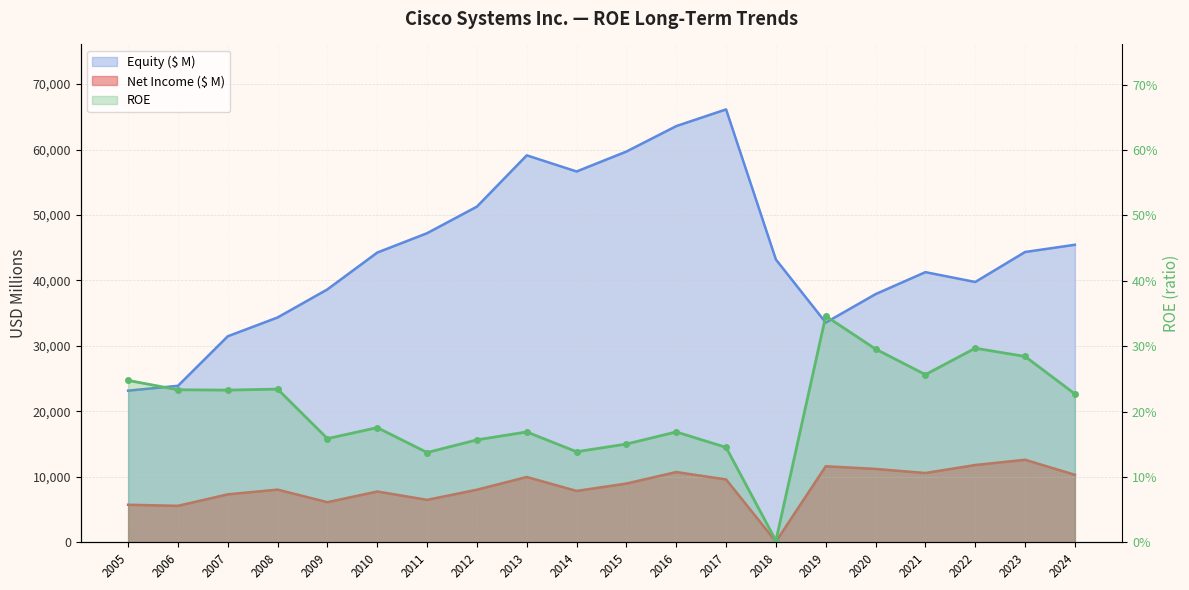

At which label does Net Income ($ M) reach its peak?

2023